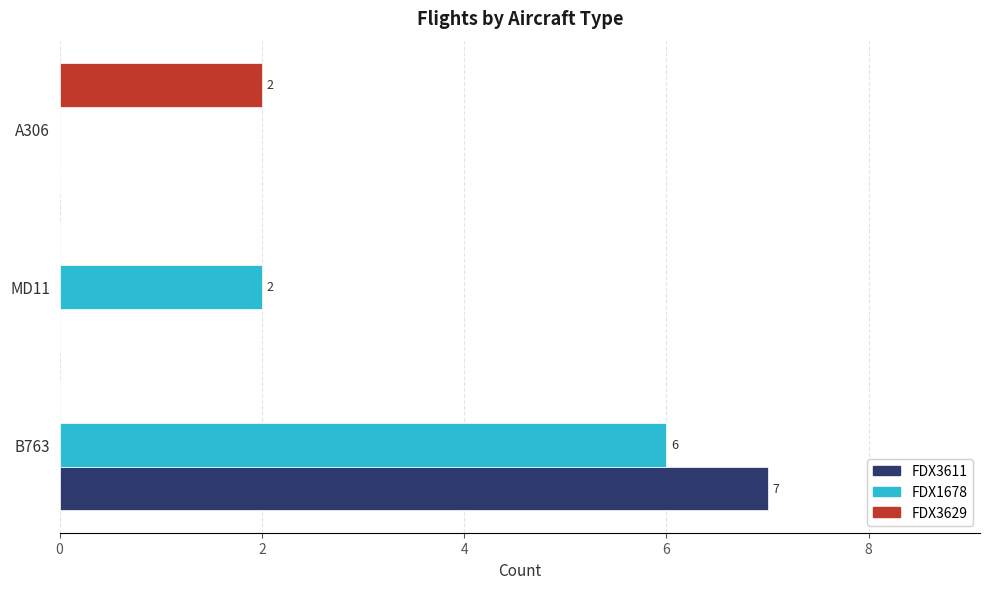

Which series has the largest total across all categories?

FDX1678